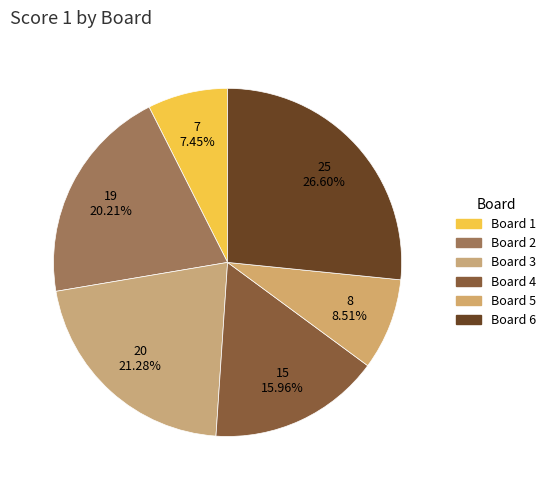

Which slice is the smallest?

Board 1